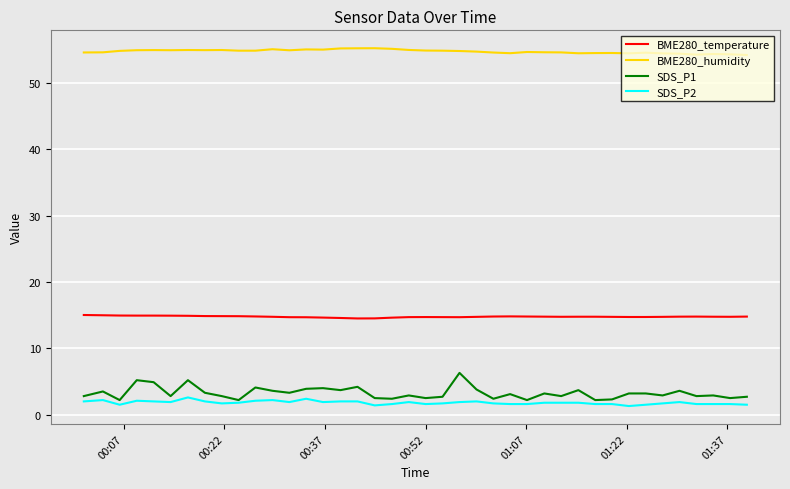

What is the minimum value shown in the chart?

1.3